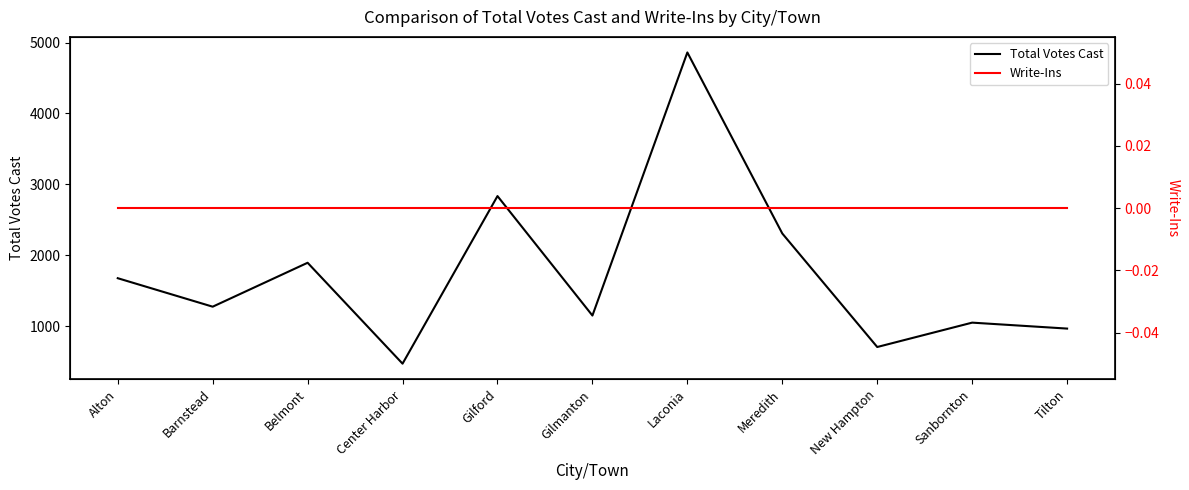

At which label is Write-Ins closest to 0?

Alton